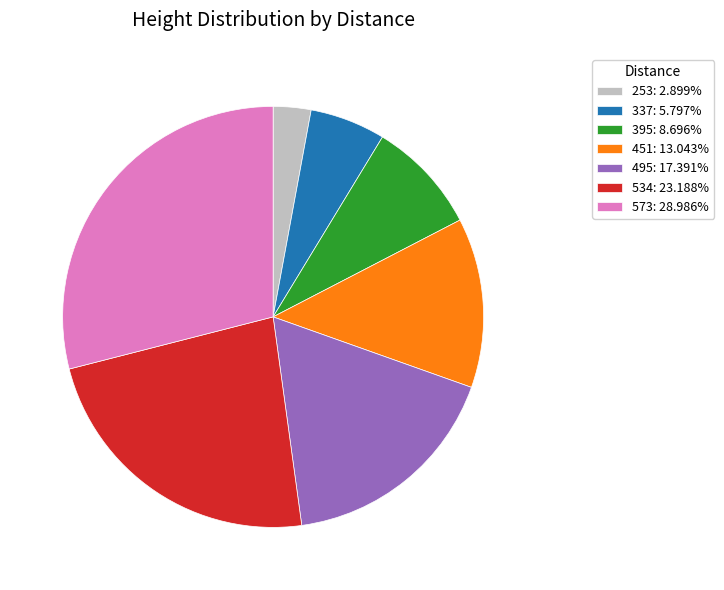

Is there any slice that represents more than half of the pie?

No